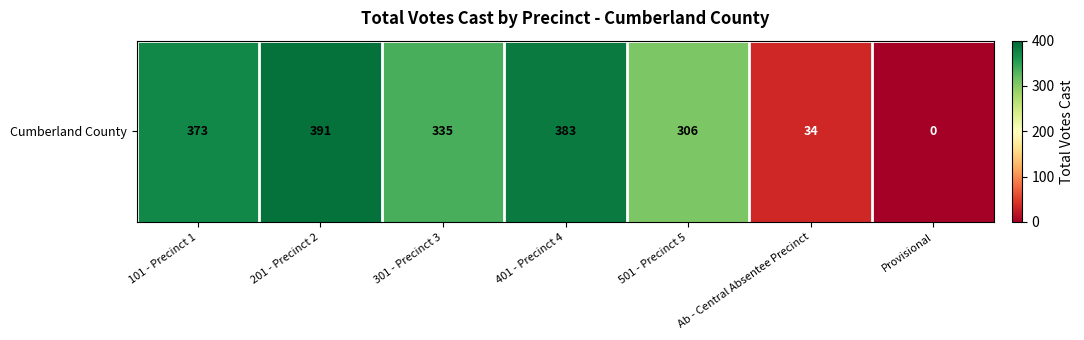

What is the difference between the second highest and second lowest values?

349